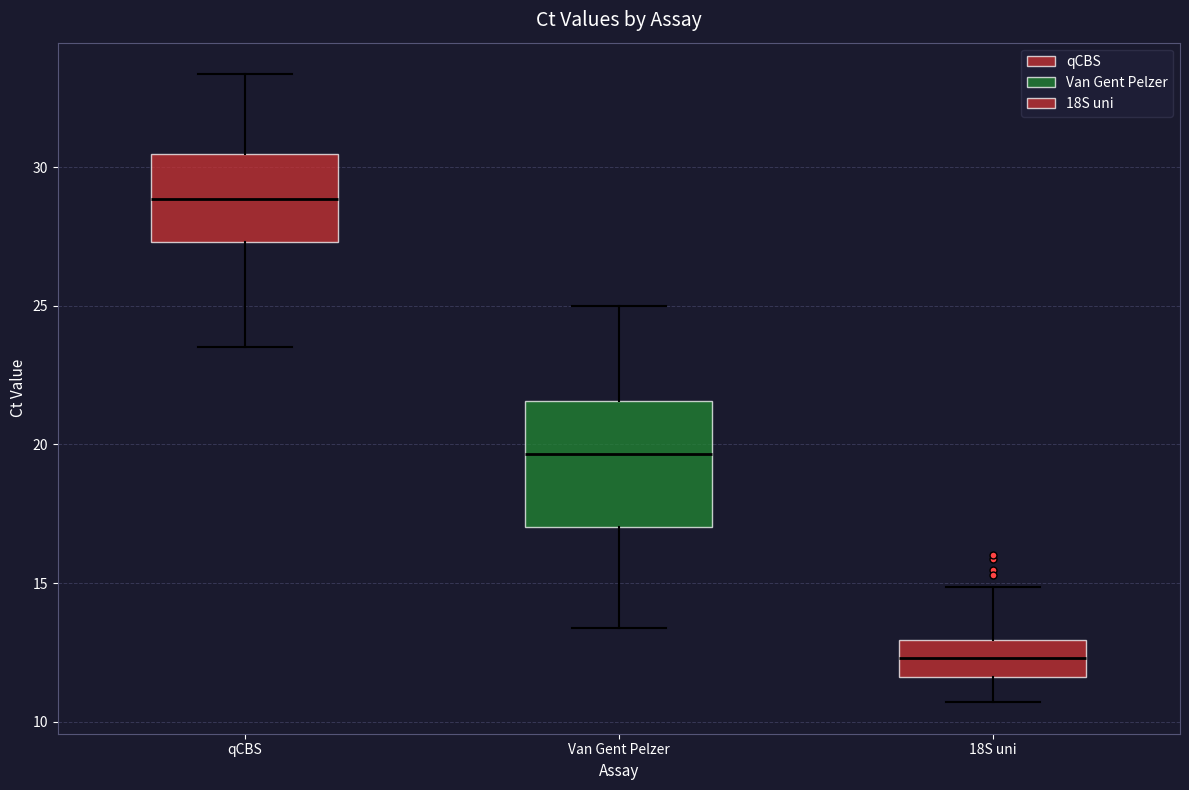

Reading left to right, read every box against the y-axis: the position of its median line, the range the box covers, and the ends of its whiskers. The values are not printed on the chart, so give them approximately, as read against the axis.

qCBS: median 29.0, box 27.5 to 30.5, whiskers 23.5 to 33.5
Van Gent Pelzer: median 19.5, box 17.0 to 21.5, whiskers 13.5 to 25.0
18S uni: median 12.5, box 11.5 to 13.0, whiskers 10.5 to 15.0